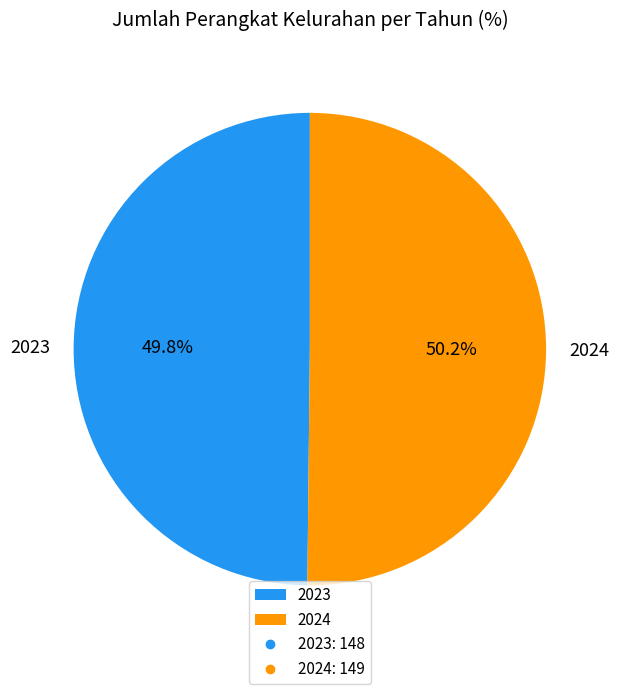

Approximately how many times larger is the value at 2023 compared to 2024?

1.0